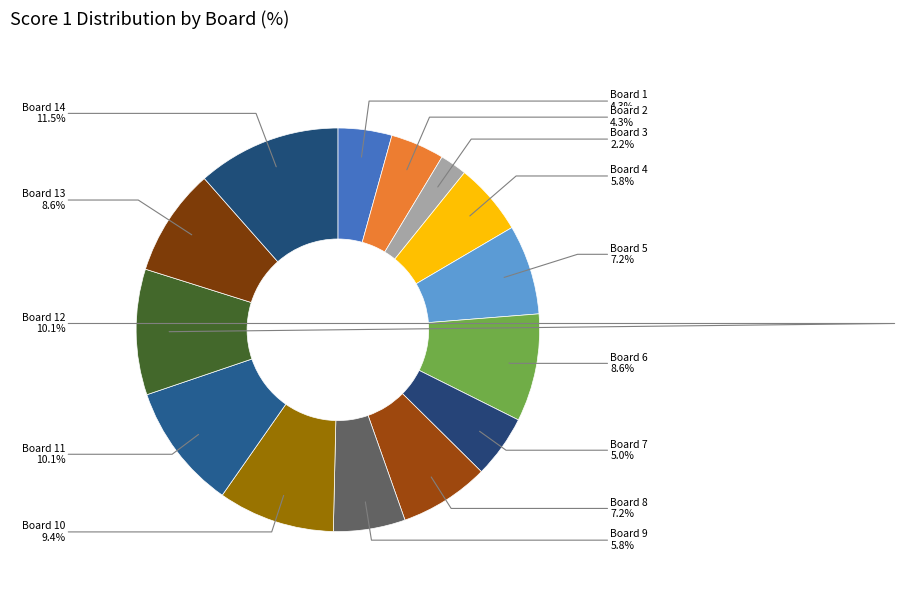

Which slice is the largest?

Board 14